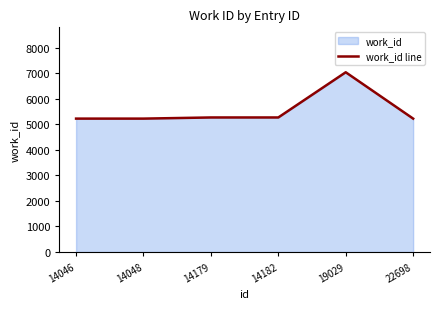

The chart shows a value of 5221 at 22698. True or false?

True